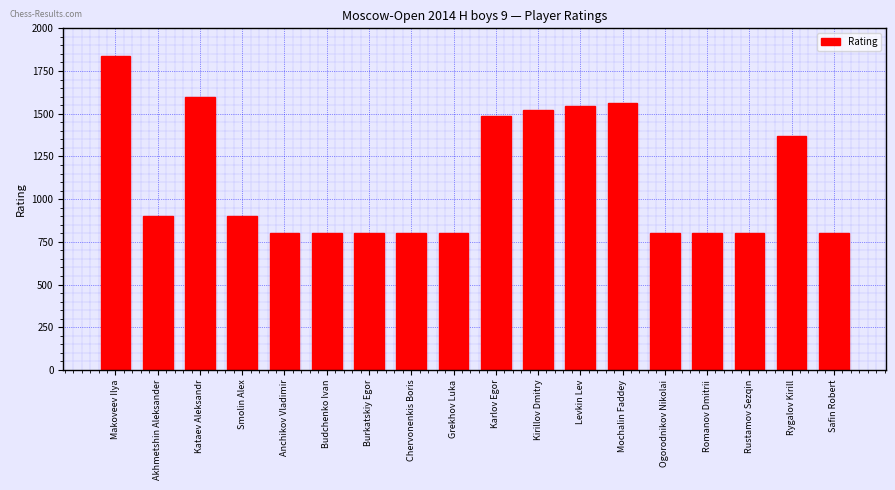

Read the value at Grekhov Luka, to the nearest 10.

800